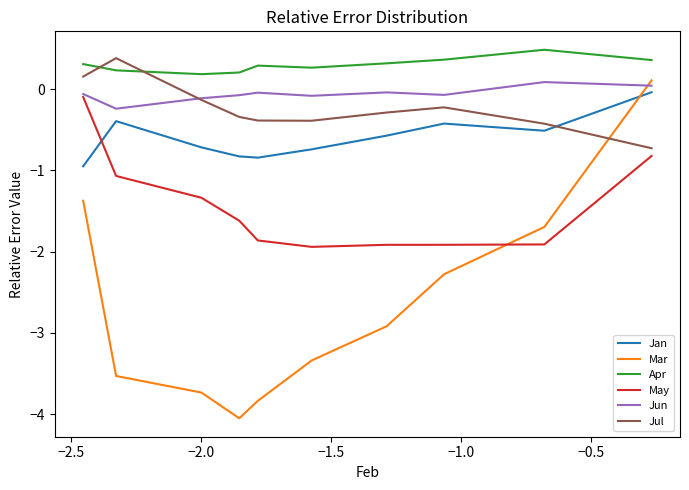

What are all the series names shown in the legend?

Jan, Mar, Apr, May, Jun, Jul